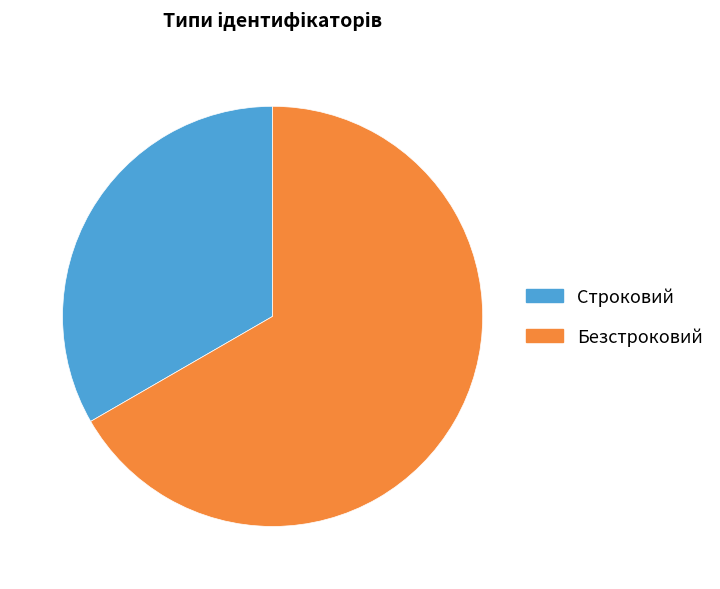

Is there a majority slice in this chart?

Yes